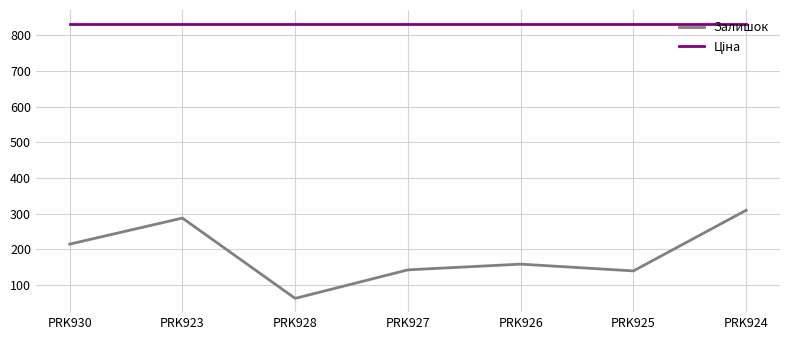

The value of Залишок at PRK927 is 246.7. True or false?

False